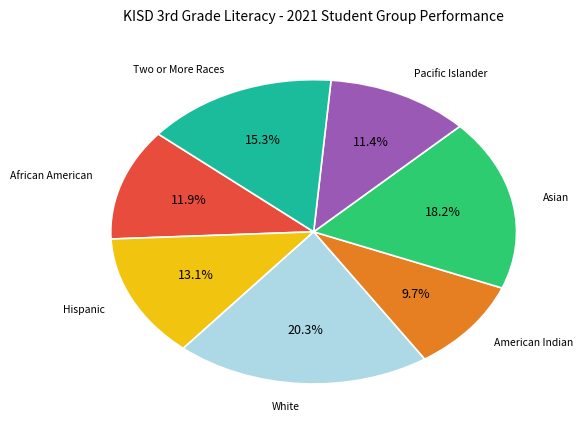

Is there any slice that represents more than half of the pie?

No